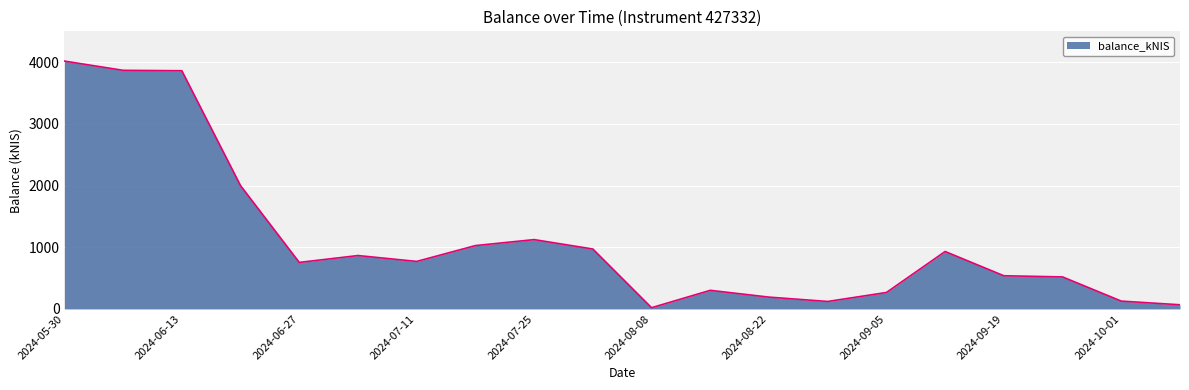

Does the chart display data point markers on the line(s)?

No